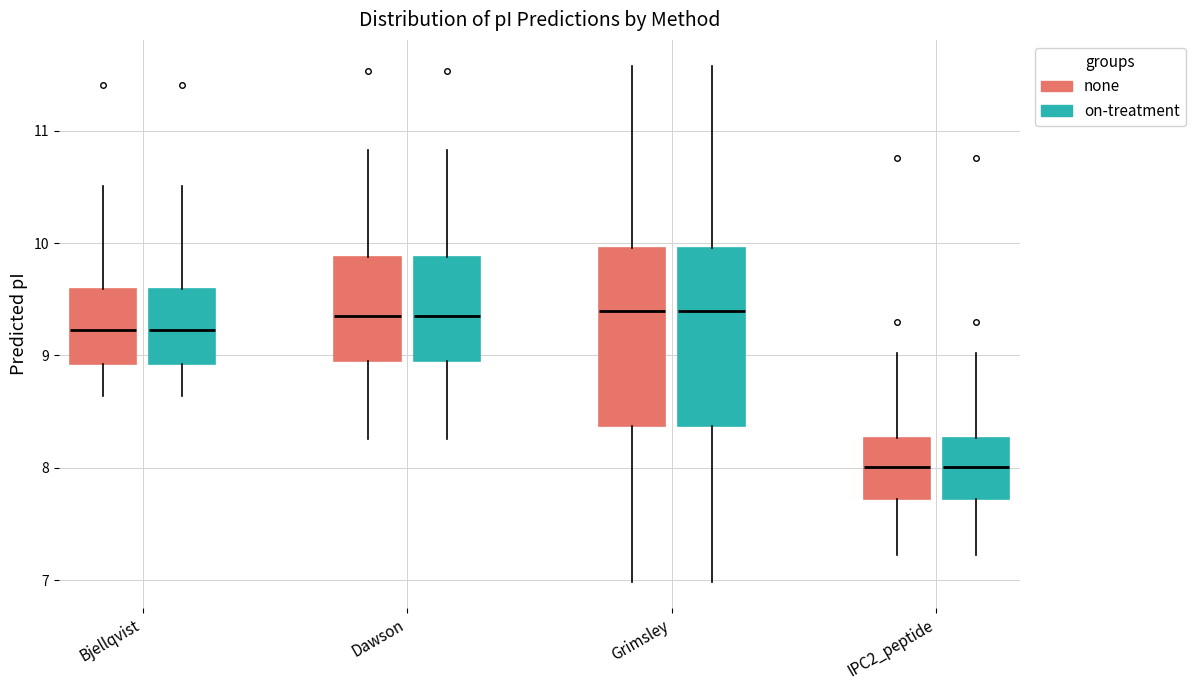

Where does the lower whisker of the box for Grimsley (none) end on the y-axis? The values are not printed on the chart, so give them approximately, as read against the axis.

7.0